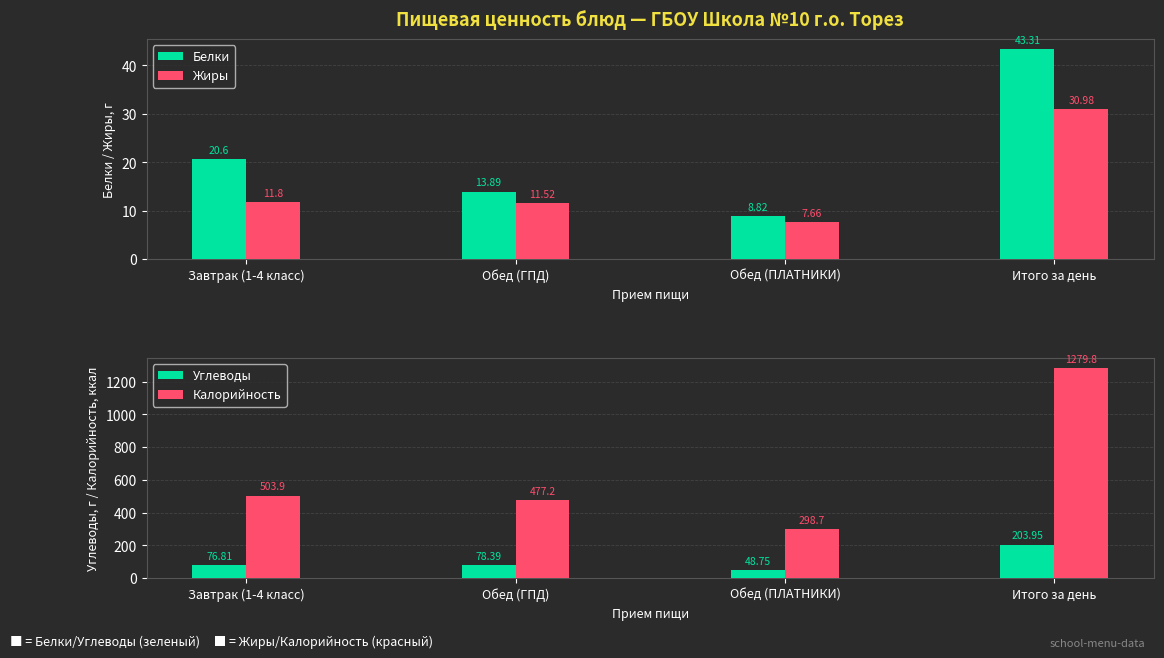

Reading left to right, list all the values displayed in this chart.

Белки: Завтрак (1-4 класс)=20.6	Обед (ГПД)=13.9	Обед (ПЛАТНИКИ)=8.8	Итого за день=43.3
Жиры: Завтрак (1-4 класс)=11.8	Обед (ГПД)=11.5	Обед (ПЛАТНИКИ)=7.7	Итого за день=31.0
Углеводы: Завтрак (1-4 класс)=76.8	Обед (ГПД)=78.4	Обед (ПЛАТНИКИ)=48.8	Итого за день=203.9
Калорийность: Завтрак (1-4 класс)=503.9	Обед (ГПД)=477.2	Обед (ПЛАТНИКИ)=298.7	Итого за день=1279.8